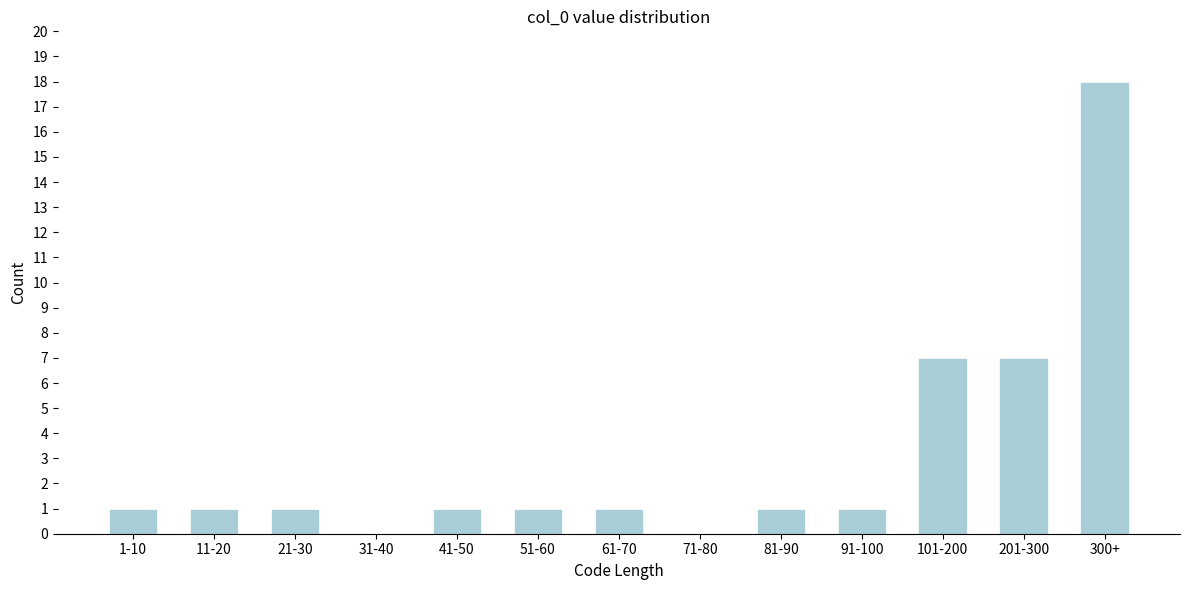

Reading left to right, list all the values displayed in this chart.

1-10=1	11-20=1	21-30=1	31-40=0	41-50=1	51-60=1	61-70=1	71-80=0	81-90=1	91-100=1	101-200=7	201-300=7	300+=18